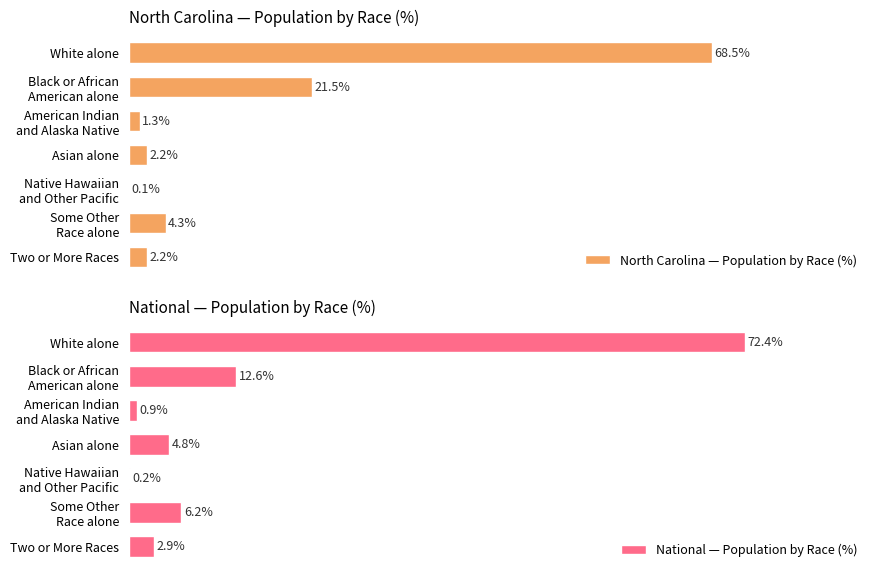

What are all the series names shown in the legend?

North Carolina — Population by Race (%), National — Population by Race (%)